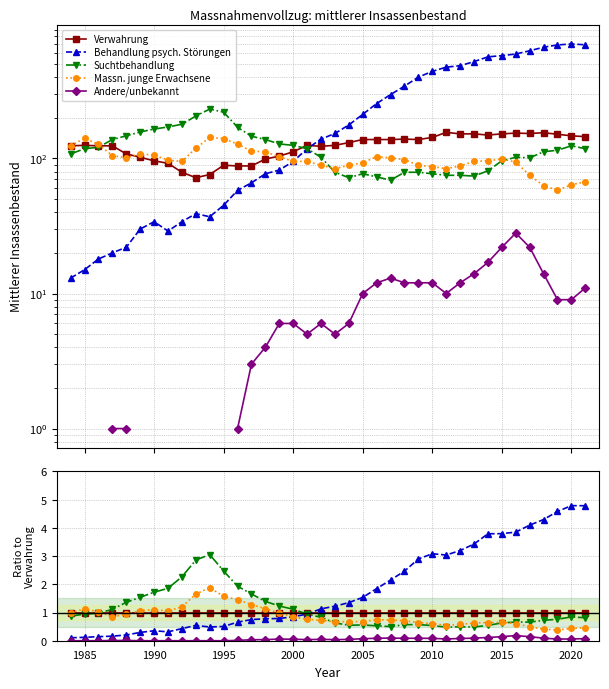

Which series has the widest spread of values?

Behandlung psych. Störungen